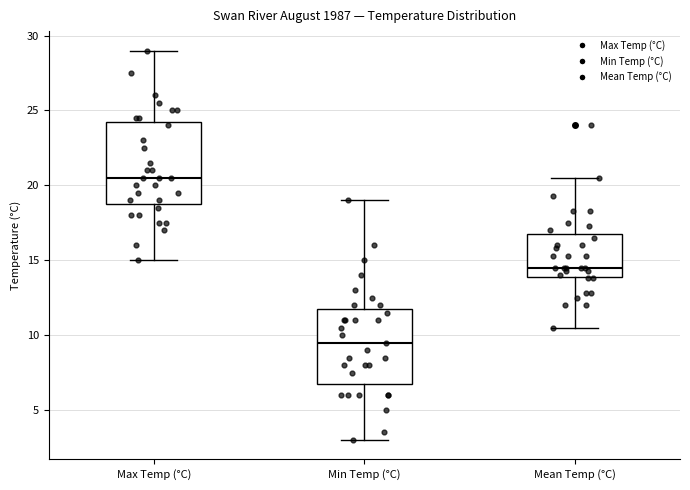

Reading left to right, read every box against the y-axis: the position of its median line, the range the box covers, and the ends of its whiskers. The values are not printed on the chart, so give them approximately, as read against the axis.

Max Temp (°C): median 20.5, box 19.0 to 24.5, whiskers 15.0 to 29.0
Min Temp (°C): median 9.5, box 7.0 to 12.0, whiskers 3.0 to 19.0
Mean Temp (°C): median 14.5, box 14.0 to 17.0, whiskers 10.5 to 20.5